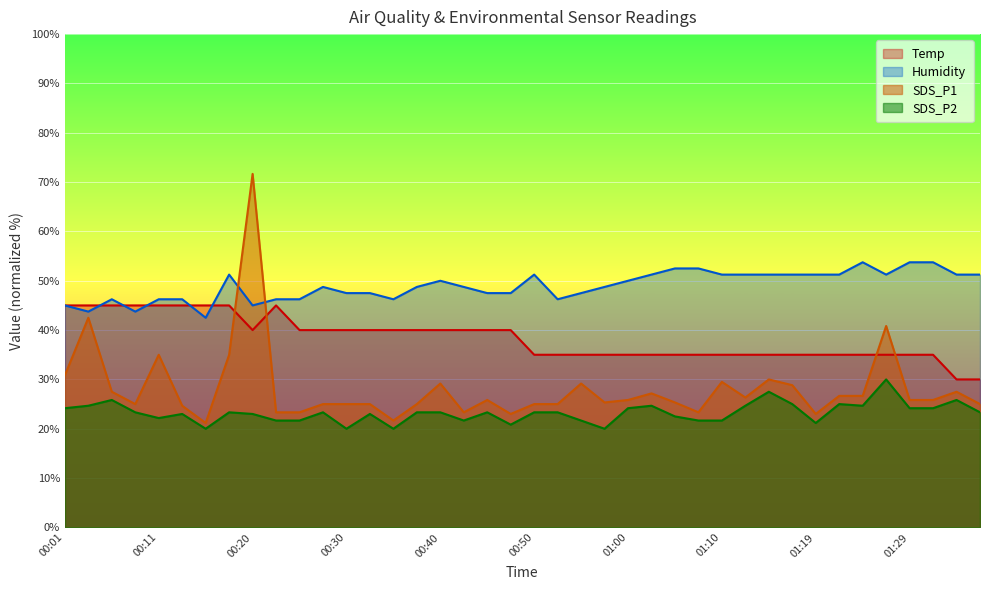

What is the label of the 20th point from the left?

00:47